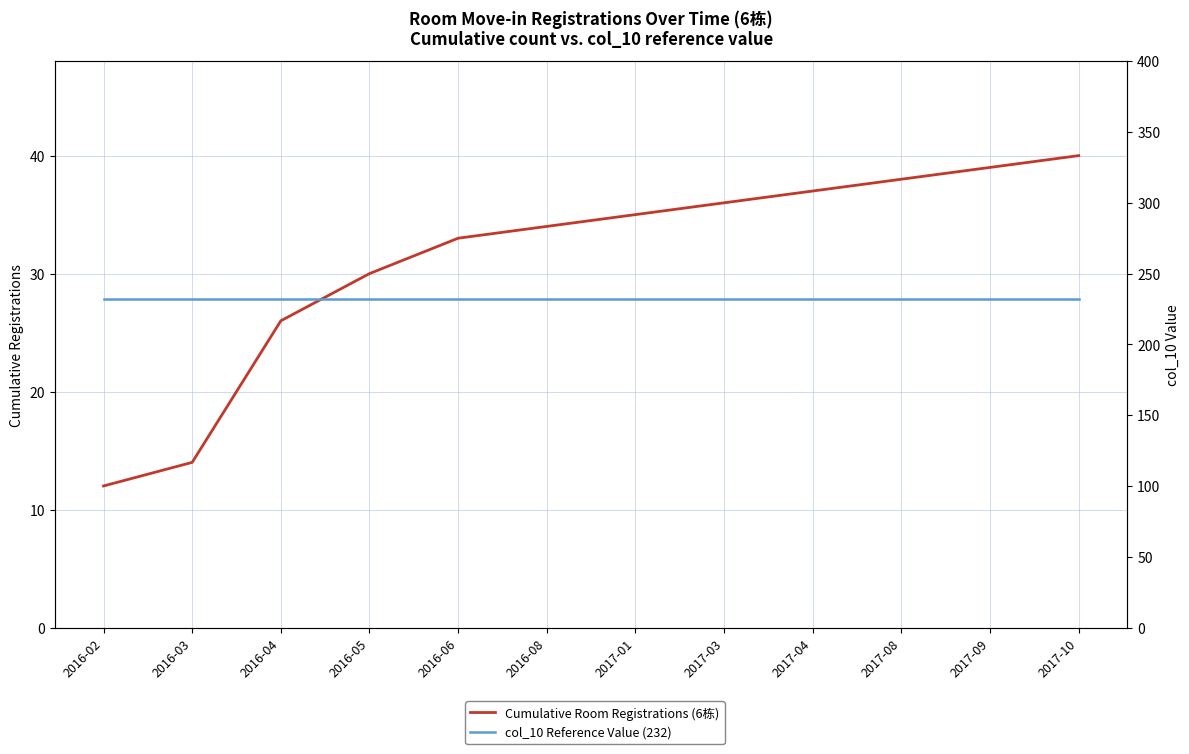

At which label does col_10 Reference Value (232) reach its minimum?

2016-02